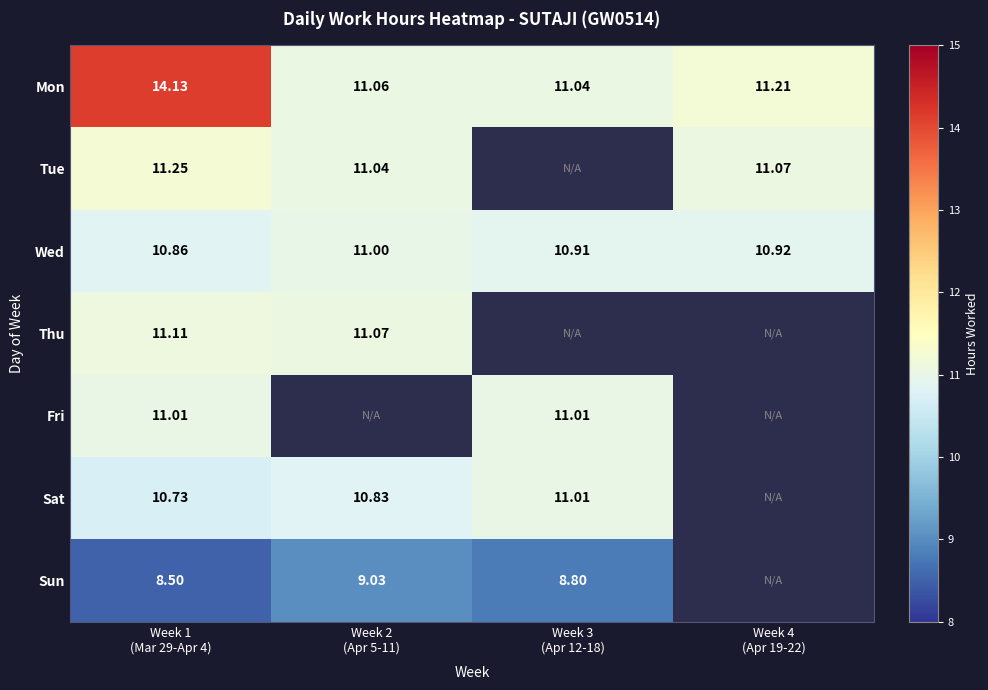

The value of Fri at Week 1 (Mar 29-Apr 4) is 11.0. True or false?

True